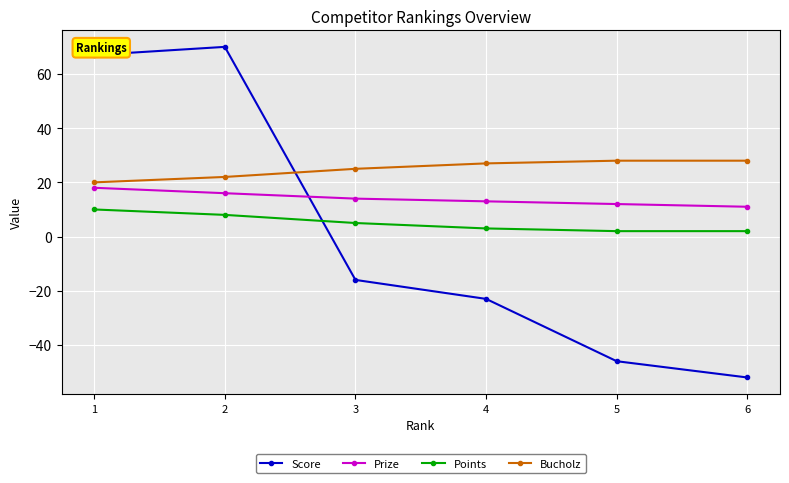

What is the value of the Score point at the 3rd from the left?

-16